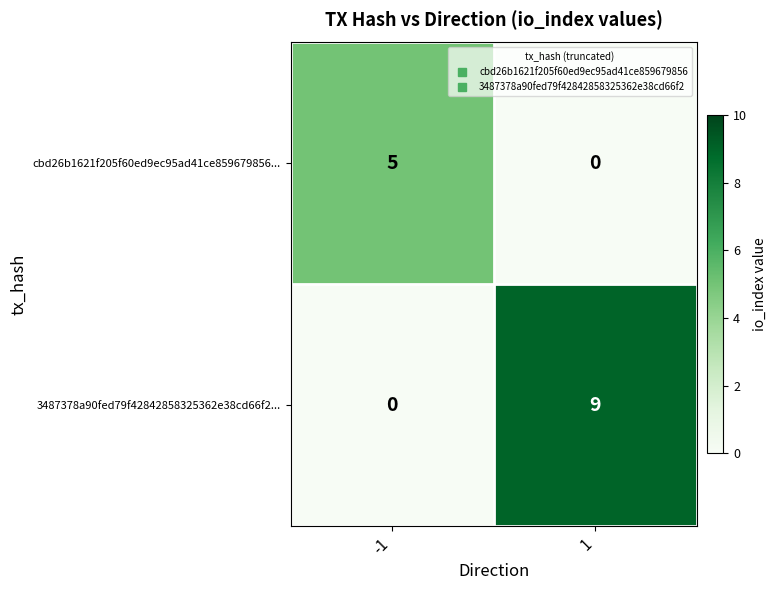

Reading left to right, list all the values displayed in this chart.

cbd26b1621f205f60ed9ec95ad41ce859679856...: 5	0
3487378a90fed79f42842858325362e38cd66f2...: 0	9